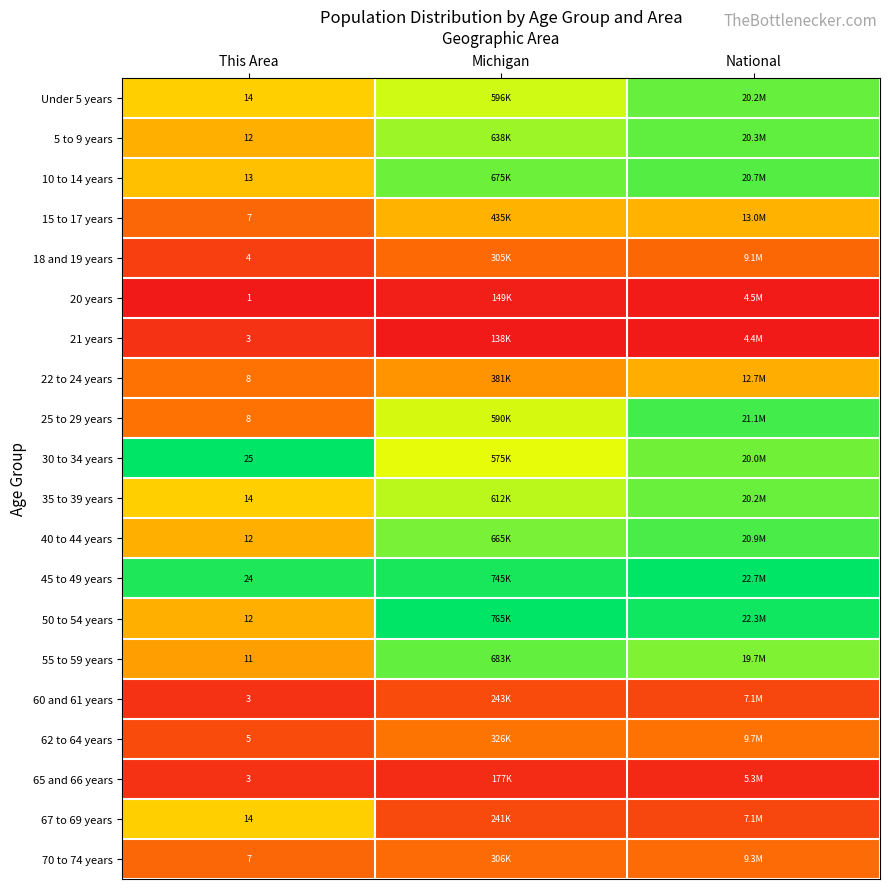

Is the value of 40 to 44 years at This Area greater than the value of 18 and 19 years at This Area?

Yes